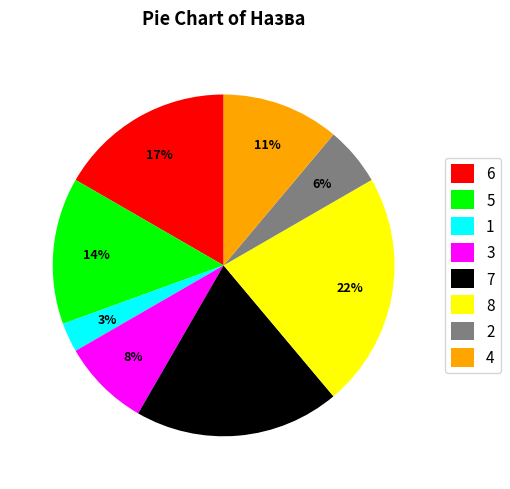

To the nearest percent, what percentage of the pie is 4?

11%